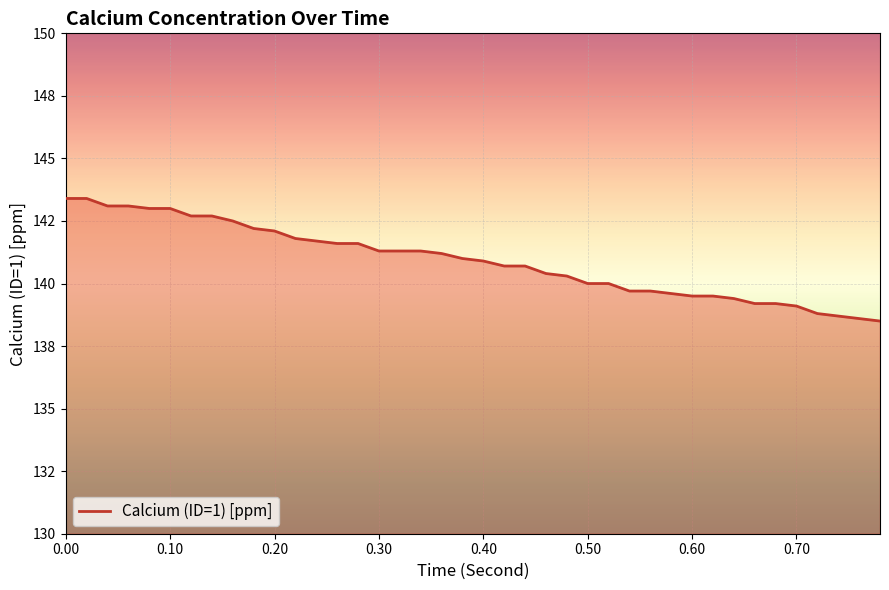

List the labels in order of value, largest first.

0.0, 0.02, 0.04, 0.06, 0.08, 0.1, 0.12, 0.14, 0.16, 0.18, 0.2, 0.22, 0.24, 0.26, 0.28, 0.3, 0.32, 0.34, 0.36, 0.38, 0.4, 0.42, 0.44, 0.46, 0.48, 0.5, 0.52, 0.54, 0.56, 0.58, 0.6, 0.62, 0.64, 0.66, 0.68, 0.7, 0.72, 0.74, 0.76, 0.78